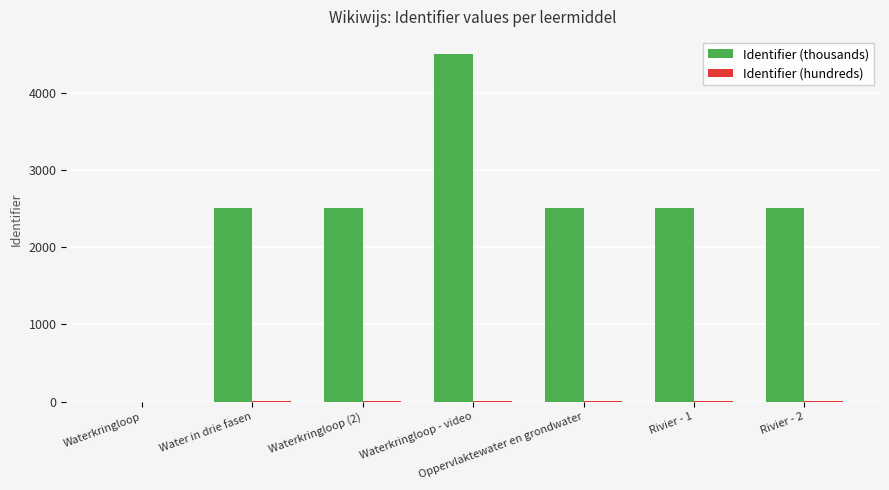

Which series has the largest total across all categories?

Identifier (thousands)